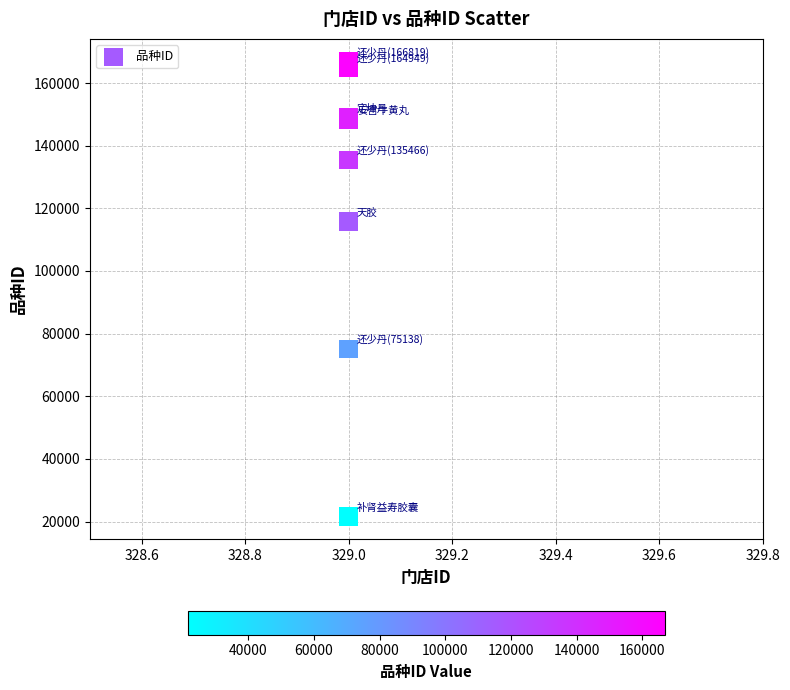

What Y value in the scatter plot is closest to 94199?

75138